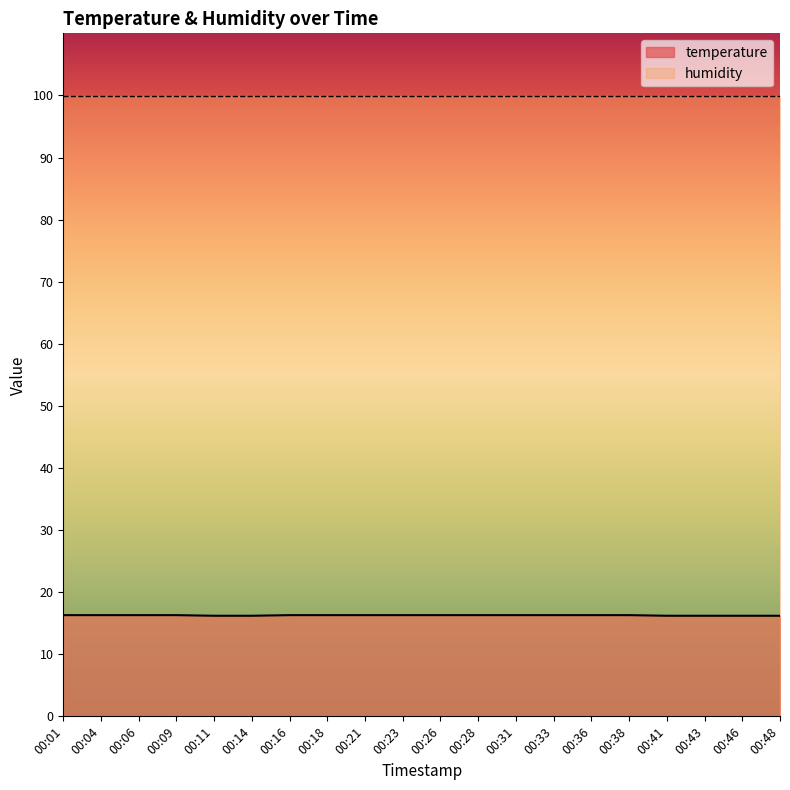

Rank the categories by value from lowest to highest.

00:11, 00:14, 00:41, 00:43, 00:46, 00:48, 00:01, 00:04, 00:06, 00:09, 00:16, 00:18, 00:21, 00:23, 00:26, 00:28, 00:31, 00:33, 00:36, 00:38